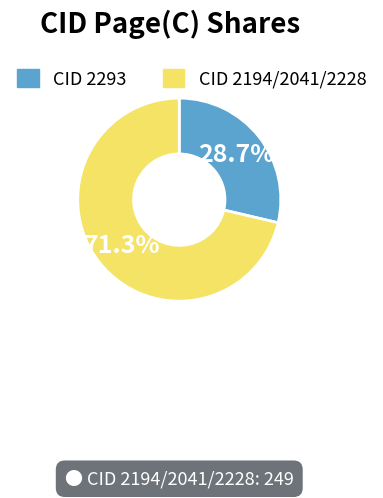

Is there any slice that represents more than half of the pie?

Yes